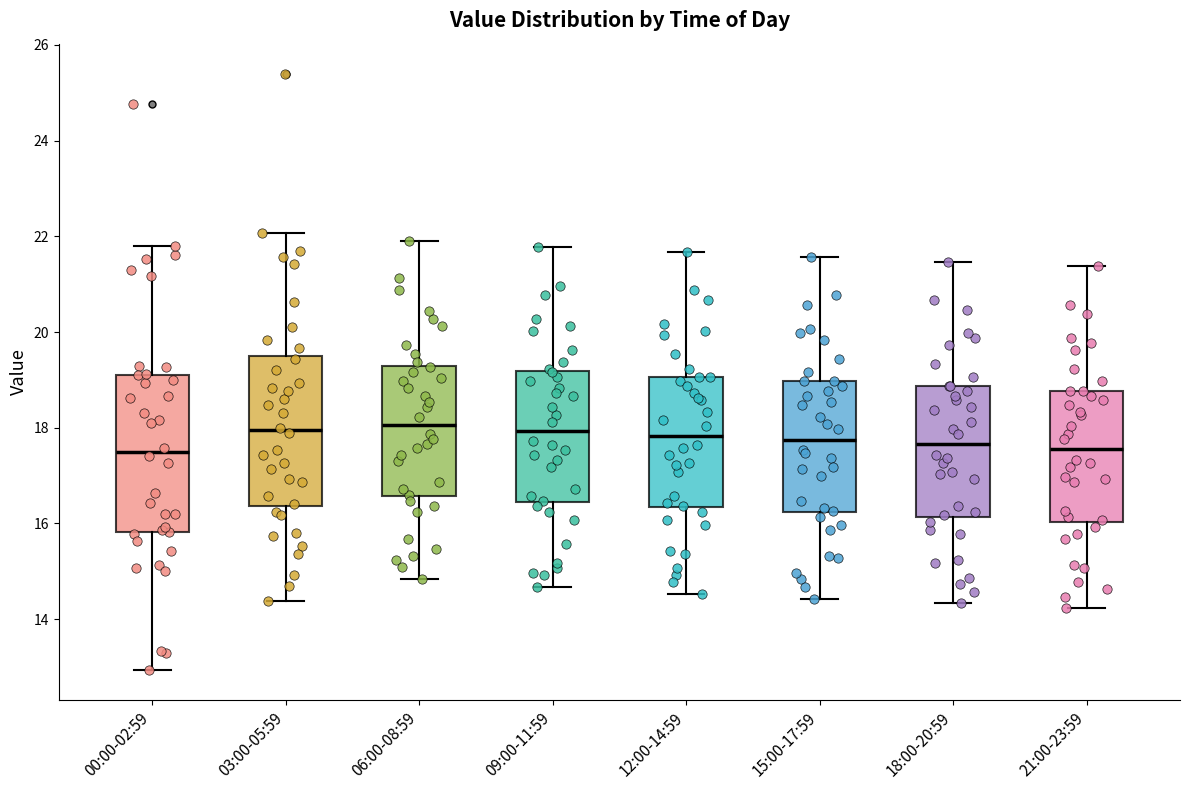

Reading left to right, read every box against the y-axis: the position of its median line, the range the box covers, and the ends of its whiskers. The values are not printed on the chart, so give them approximately, as read against the axis.

00:00-02:59: median 17.4, box 15.8 to 19.2, whiskers 13.0 to 21.8
03:00-05:59: median 18.0, box 16.4 to 19.4, whiskers 14.4 to 22.0
06:00-08:59: median 18.0, box 16.6 to 19.2, whiskers 14.8 to 22.0
09:00-11:59: median 18.0, box 16.4 to 19.2, whiskers 14.6 to 21.8
12:00-14:59: median 17.8, box 16.4 to 19.0, whiskers 14.6 to 21.6
15:00-17:59: median 17.8, box 16.2 to 19.0, whiskers 14.4 to 21.6
18:00-20:59: median 17.6, box 16.2 to 18.8, whiskers 14.4 to 21.4
21:00-23:59: median 17.6, box 16.0 to 18.8, whiskers 14.2 to 21.4